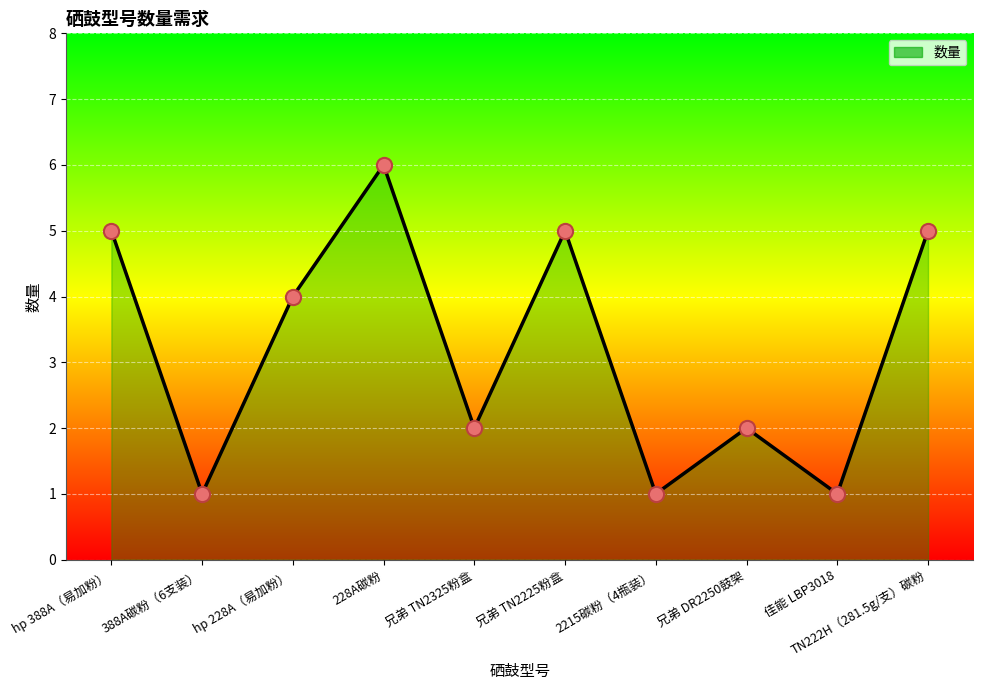

What is the ratio of the value at TN222H（281.5g/支）碳粉 to the value at 兄弟 DR2250鼓架?

2.5